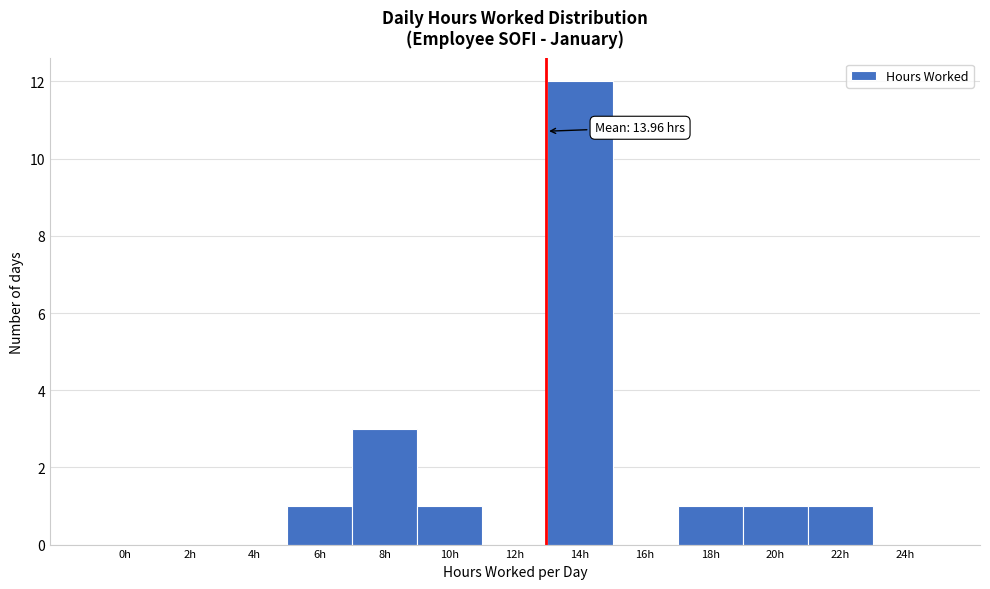

Reading left to right, what are all the values shown in this chart?

0h=0	2h=0	4h=0	6h=1	8h=3	10h=1	12h=0	14h=12	16h=0	18h=1	20h=1	22h=1	24h=0